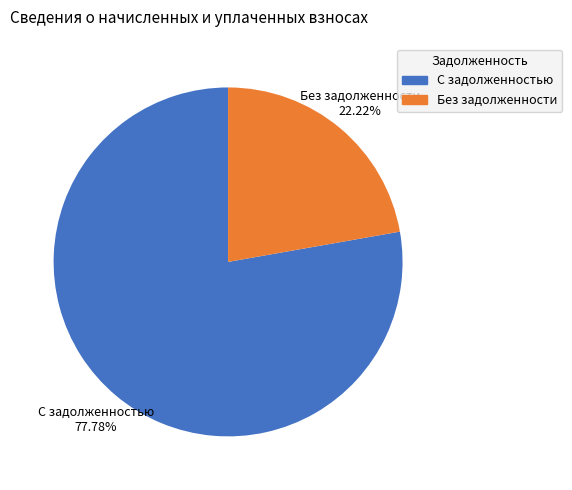

What is the ratio of the value at Без задолженности to the value at С задолженностью?

0.3